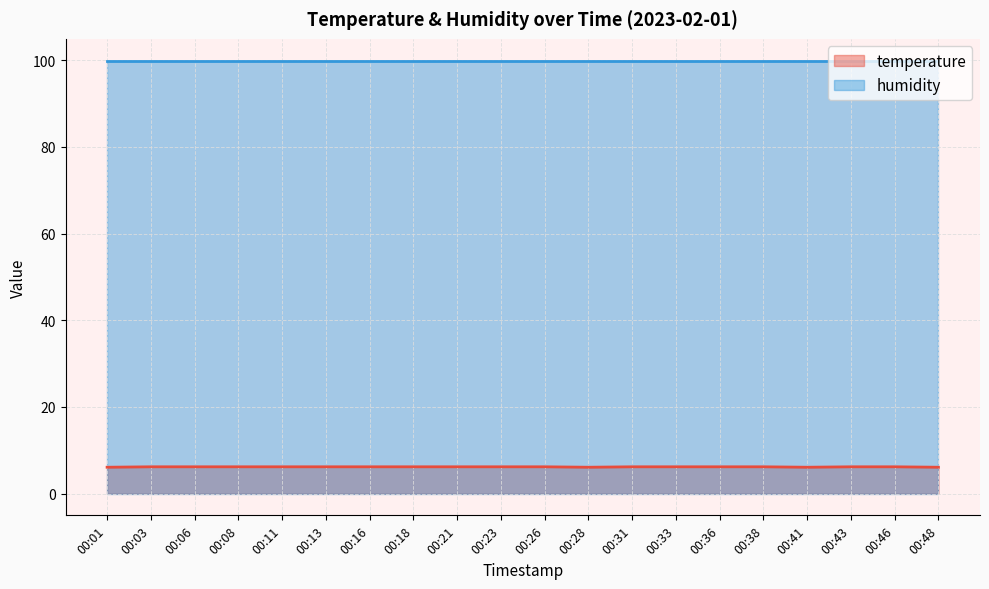

At which label is the value closest to 6?

00:01